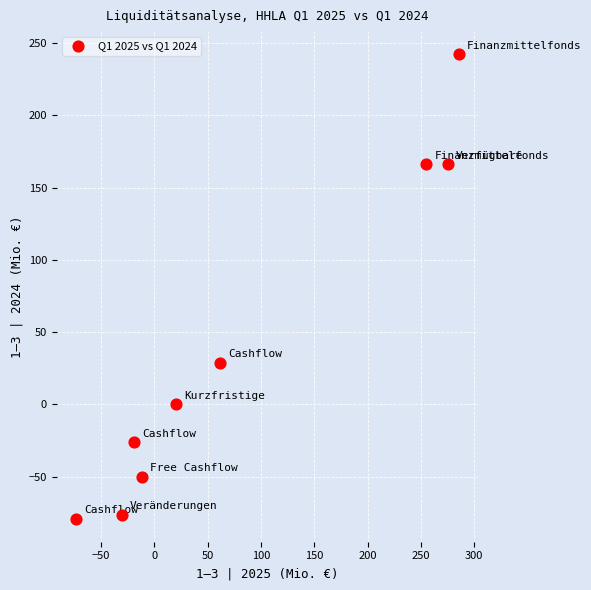

What Y value in the scatter plot is closest to 81?

28.9